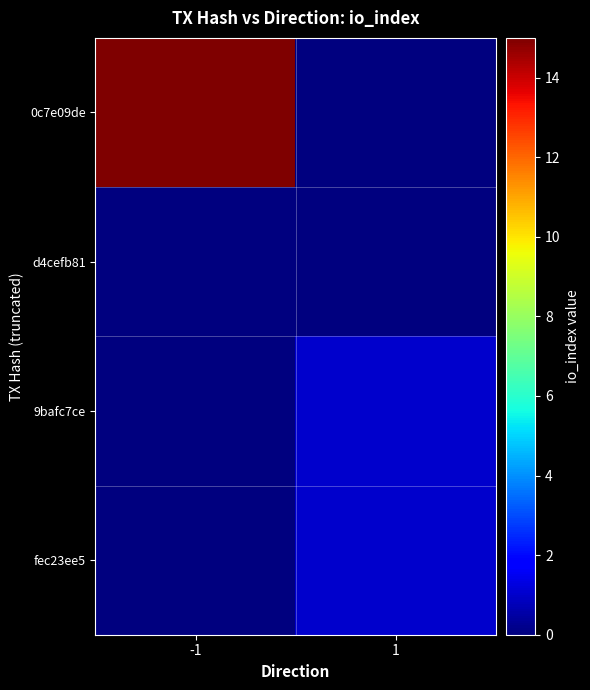

Which series has the widest spread of values?

0c7e09de